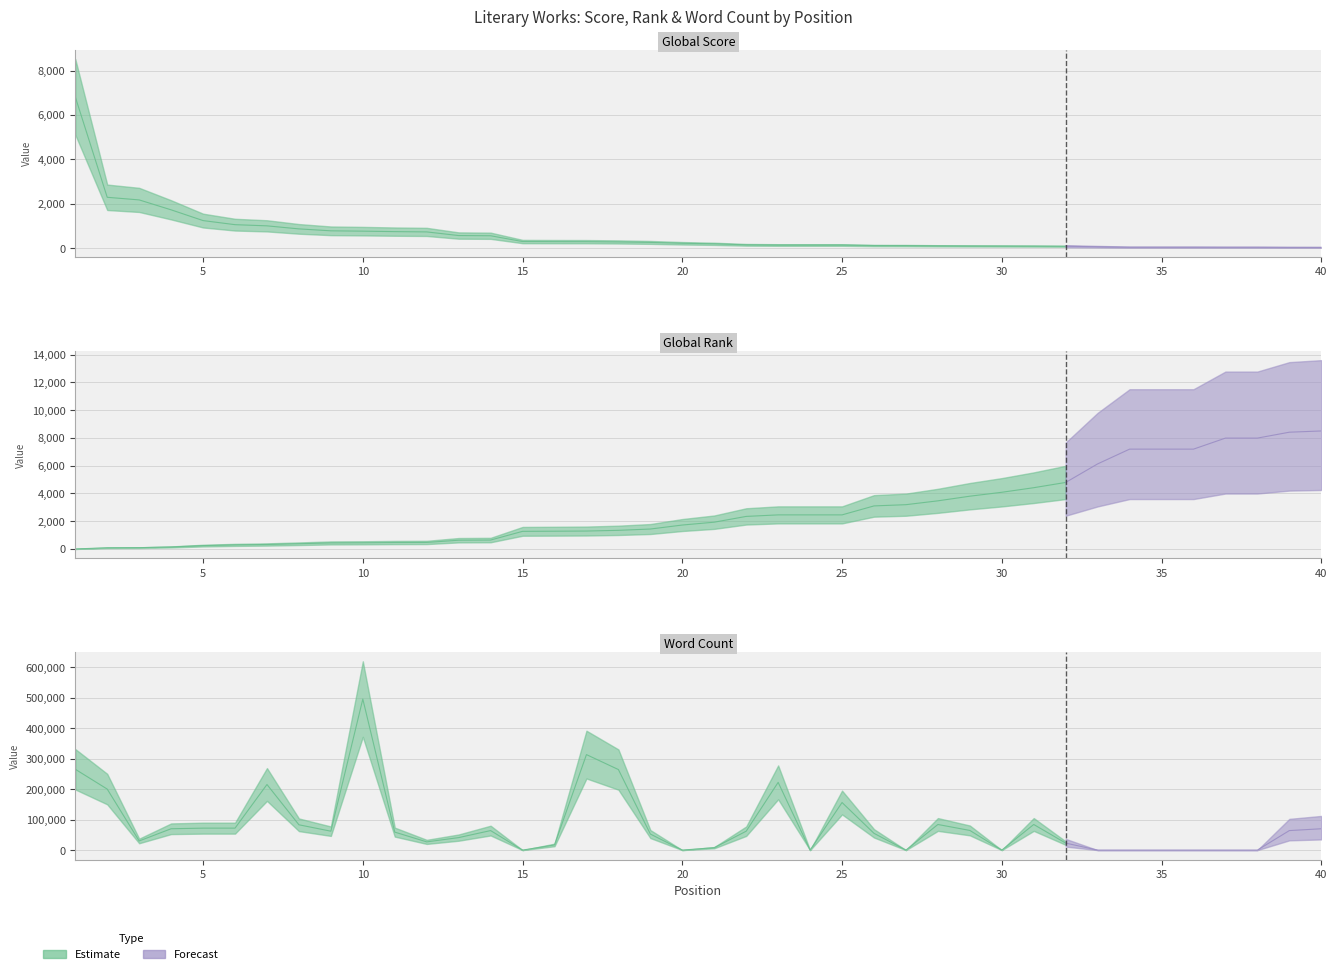

Between 6 and 22, which series saw the biggest shift?

Word Count